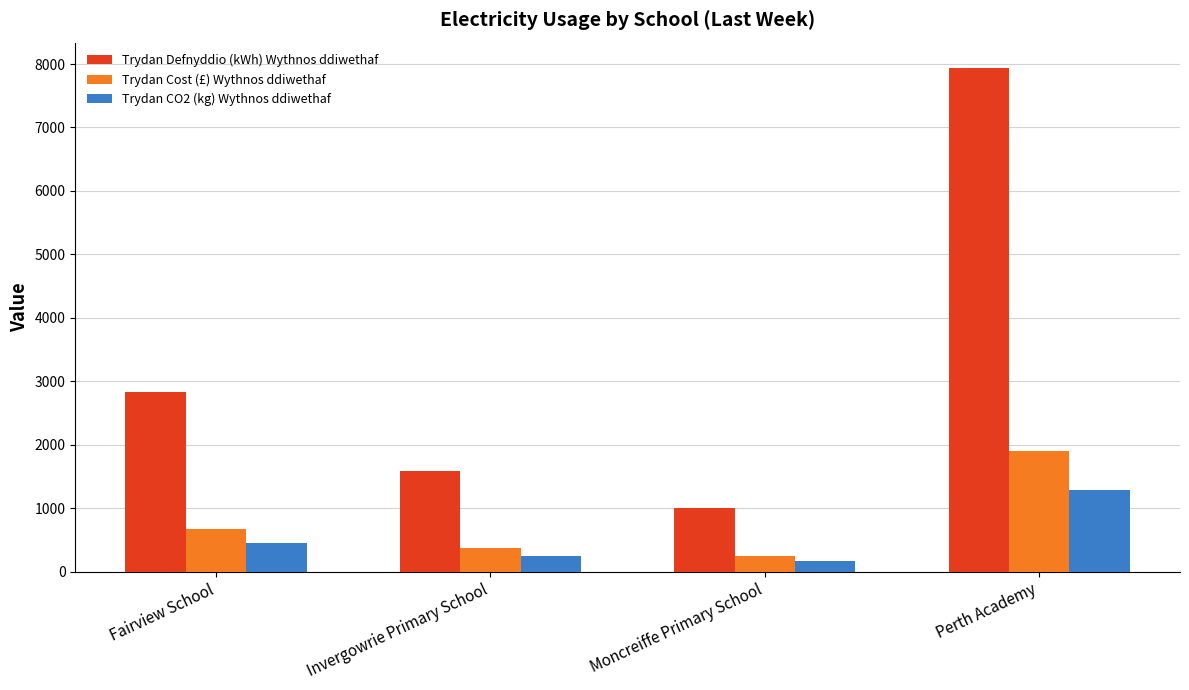

Which category has the highest value in the Trydan CO2 (kg) Wythnos ddiwethaf series?

Perth Academy